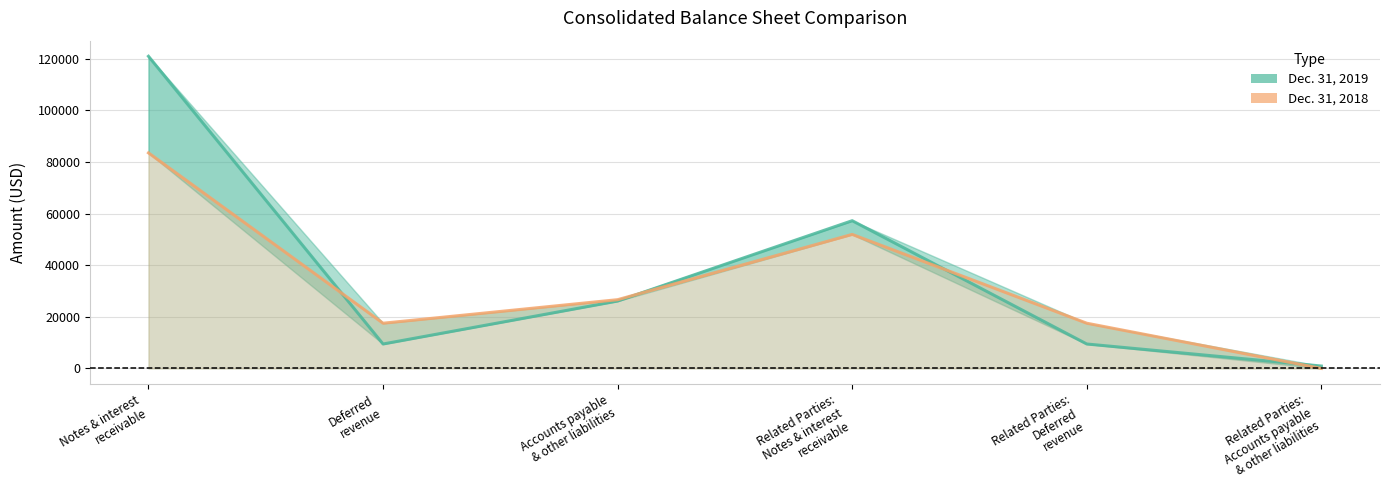

What is the minimum value shown in the chart?

3